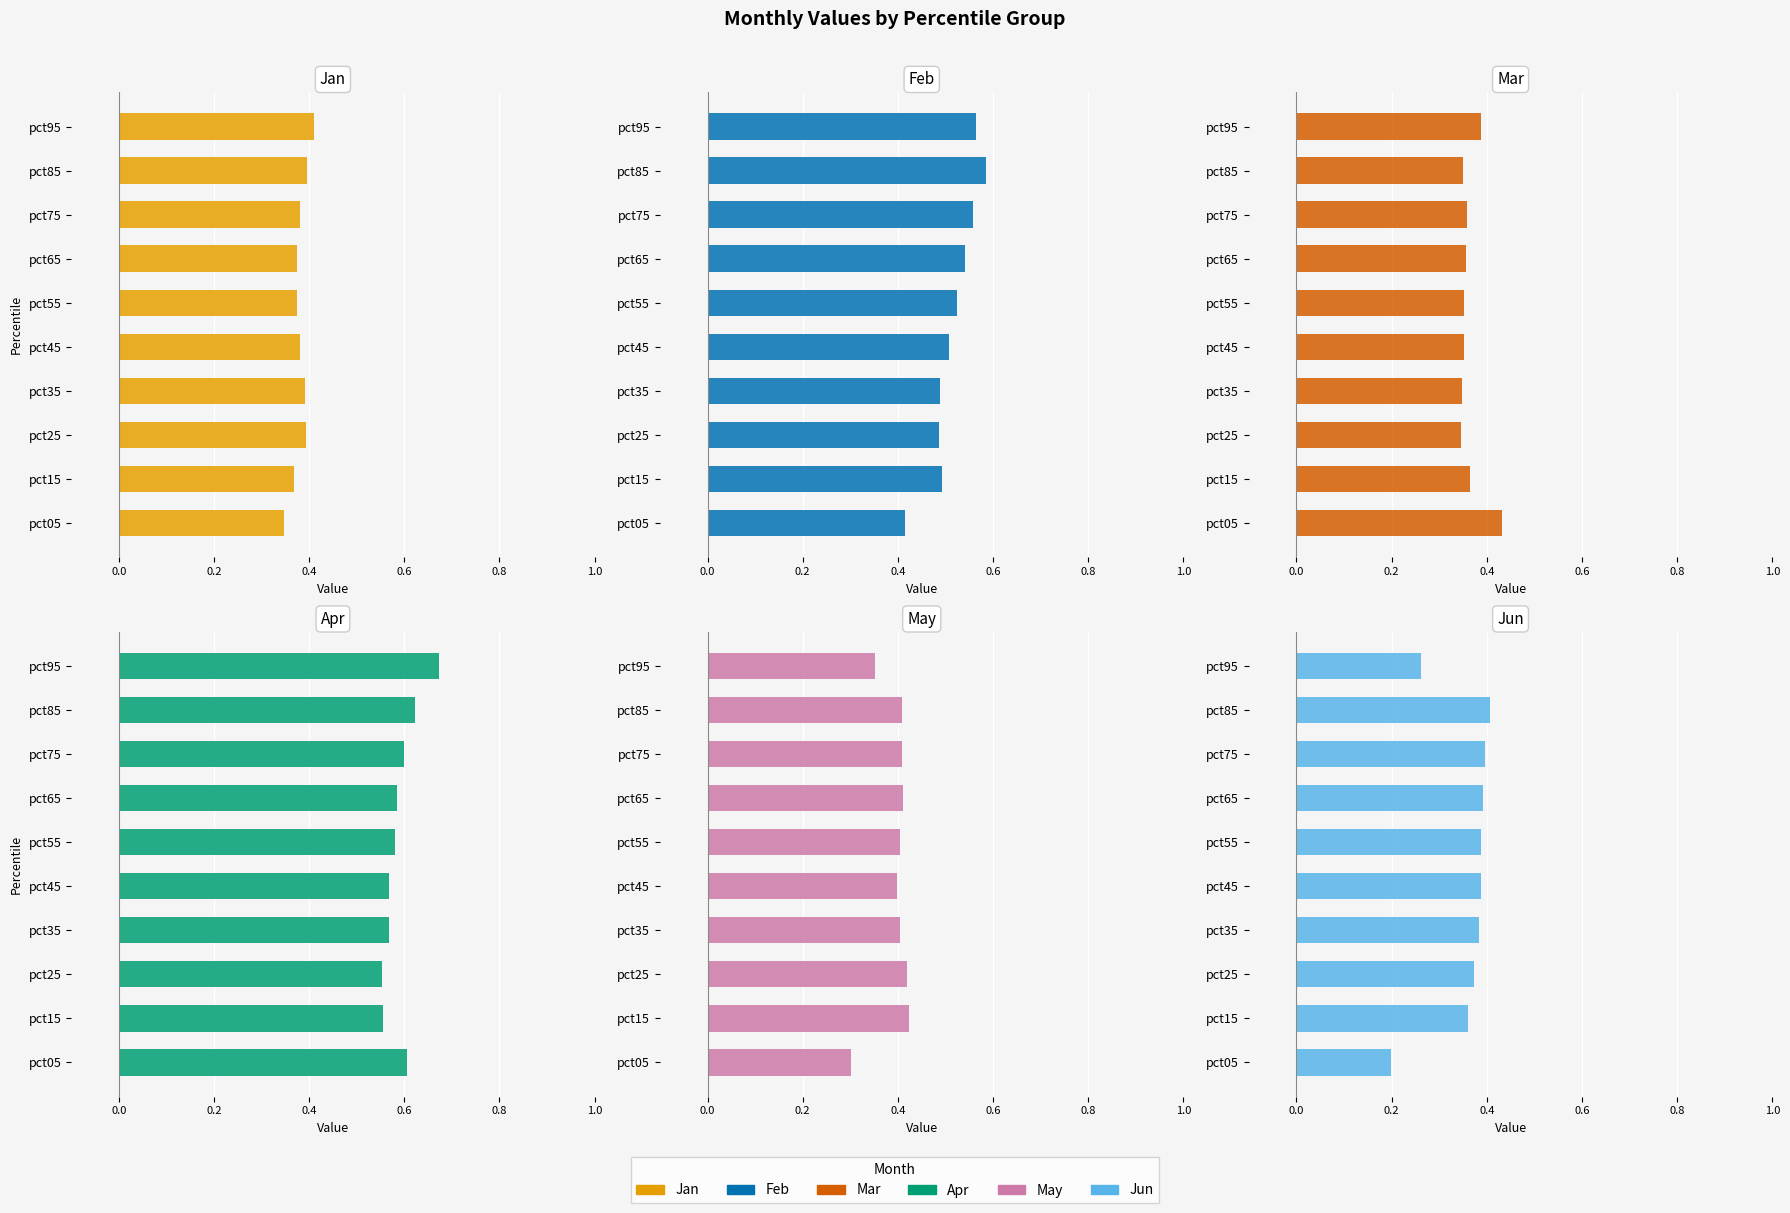

The Jun series shows 0.2 at pct65. True or false?

False